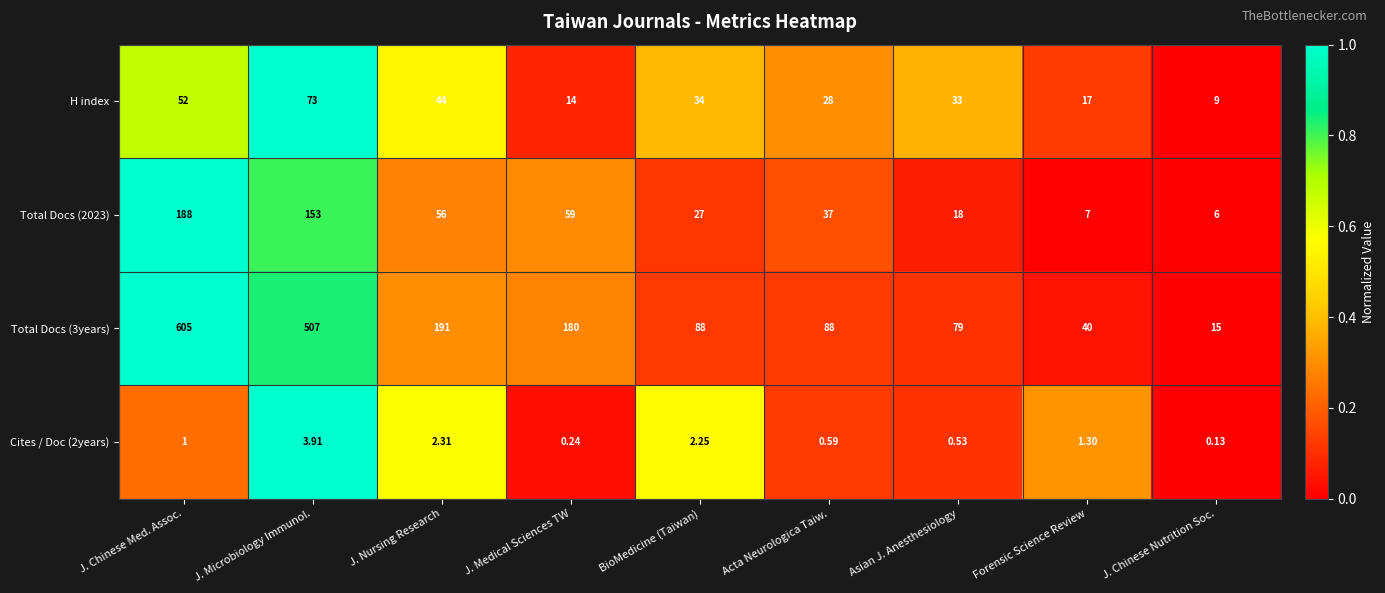

At which category is the sum across all series the highest?

J. Chinese Med. Assoc.